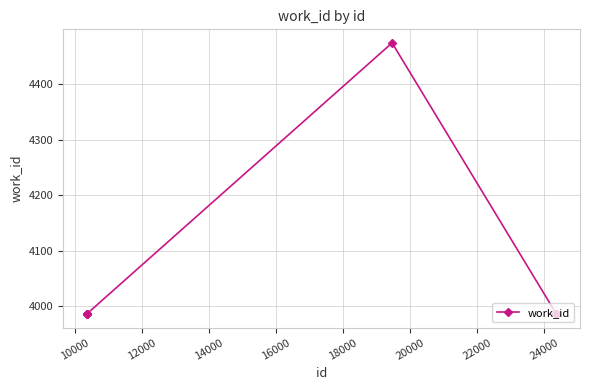

What is the value of the 6th point from the left?

3986